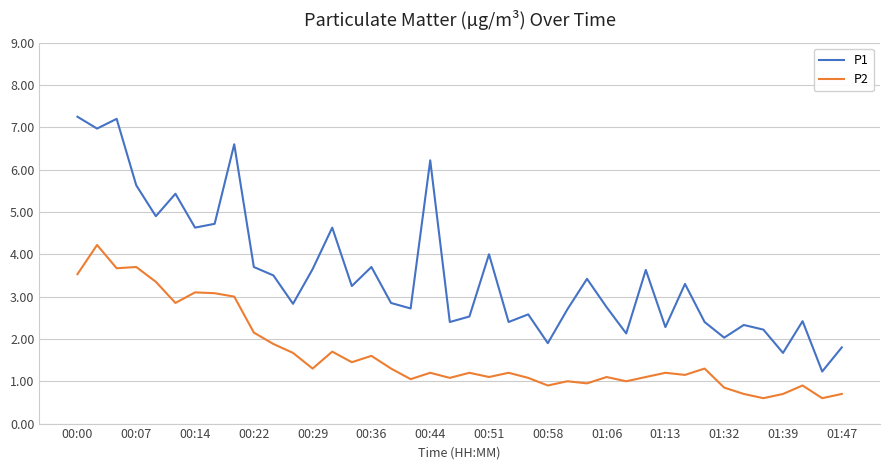

List the series in order of their overall mean, lowest first.

P2, P1